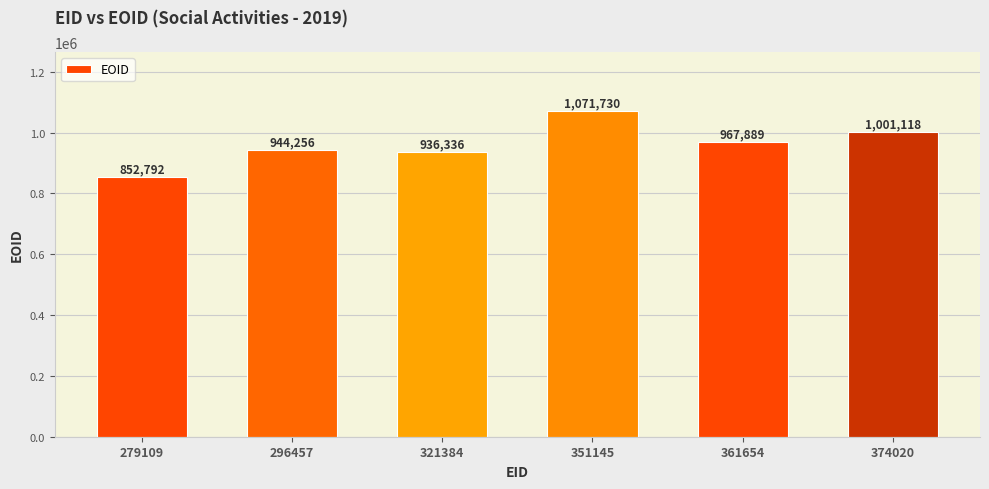

What is the smallest value displayed?

852792